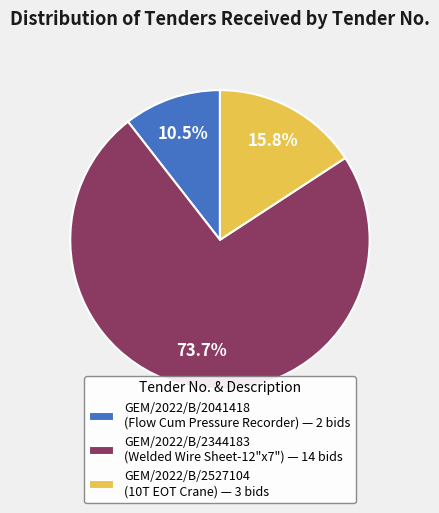

Does GEM/2022/B/2527104 (10T EOT Crane) — 3 bids account for over 50% of the chart?

No